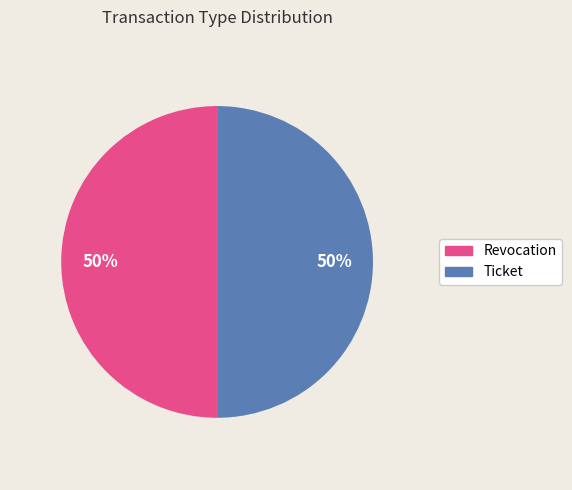

The Ticket slice represents 50% of the pie. True or false?

True